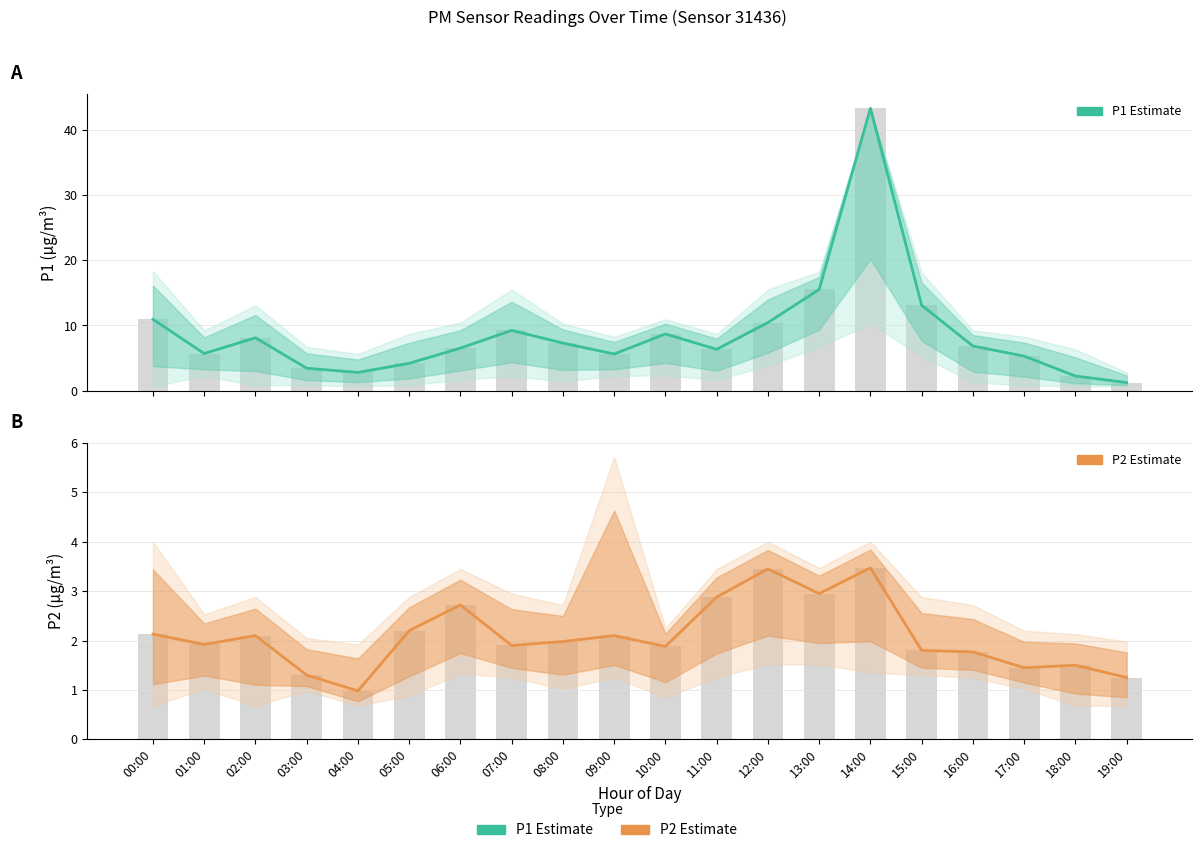

Reading left to right, list all the values displayed in this chart.

P1: 00:00=10.9	01:00=5.7	02:00=8.1	03:00=3.5	04:00=2.8	05:00=4.2	06:00=6.5	07:00=9.2	08:00=7.3	09:00=5.6	10:00=8.7	11:00=6.3	12:00=10.4	13:00=15.5	14:00=43.3	15:00=13.1	16:00=6.8	17:00=5.3	18:00=2.2	19:00=1.2
P2: 00:00=2.1	01:00=1.9	02:00=2.1	03:00=1.3	04:00=1.0	05:00=2.2	06:00=2.7	07:00=1.9	08:00=2.0	09:00=2.1	10:00=1.9	11:00=2.9	12:00=3.5	13:00=3.0	14:00=3.5	15:00=1.8	16:00=1.8	17:00=1.4	18:00=1.5	19:00=1.2